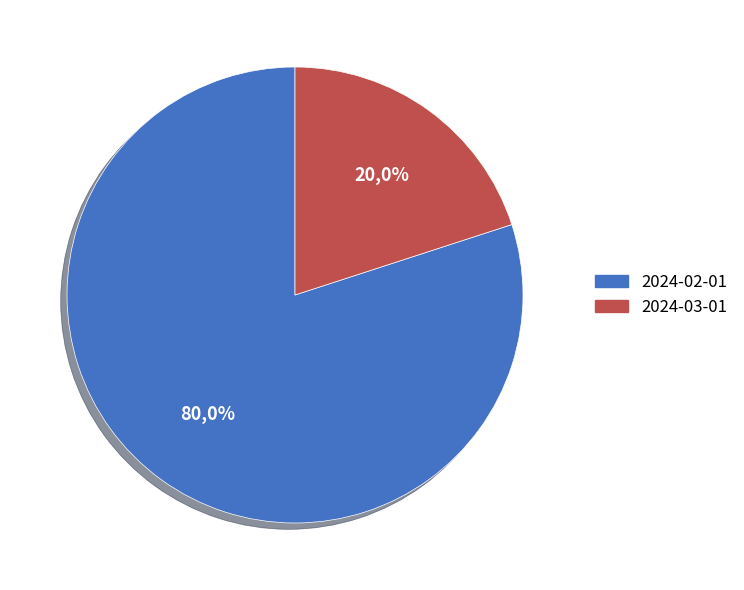

Combined, do 2024-03-01 and 2024-02-01 account for over 50%?

Yes